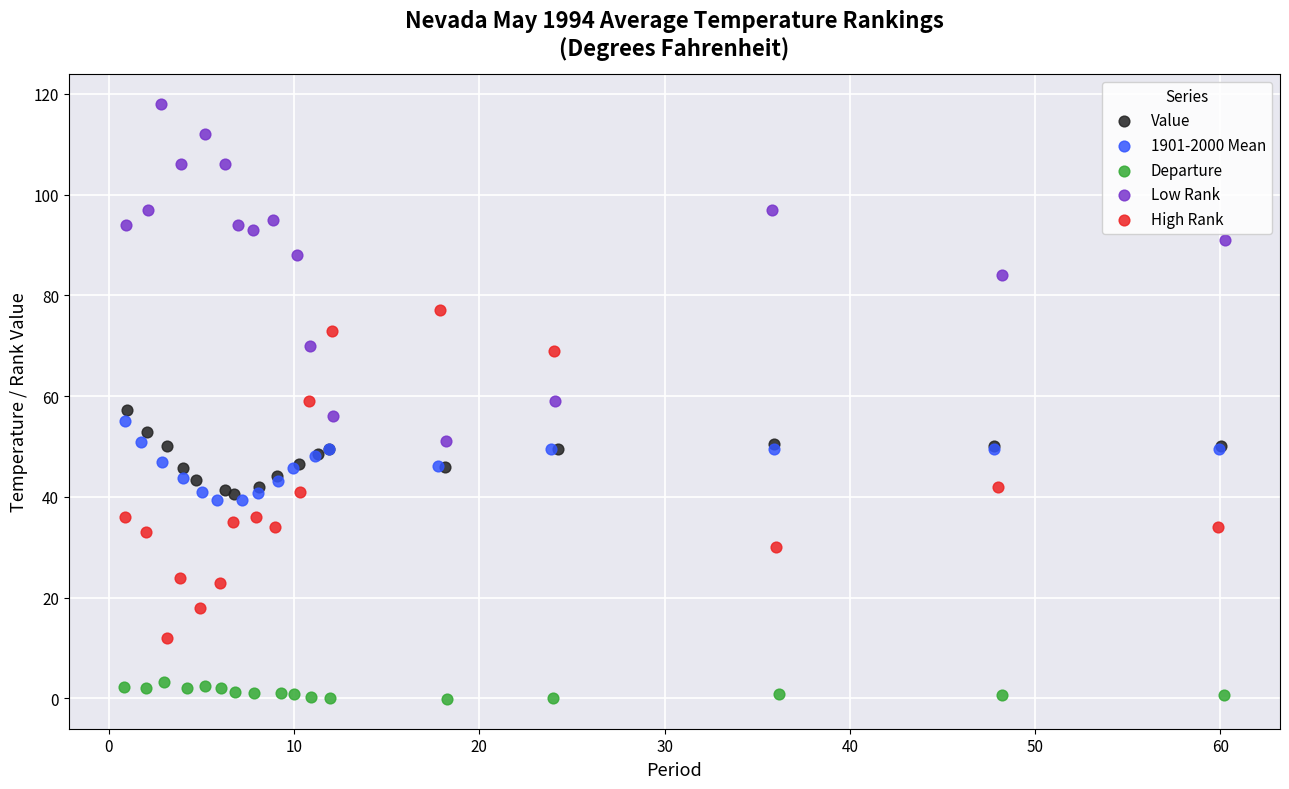

What are all the series names shown in the legend?

Value, 1901-2000 Mean, Departure, Low Rank, High Rank